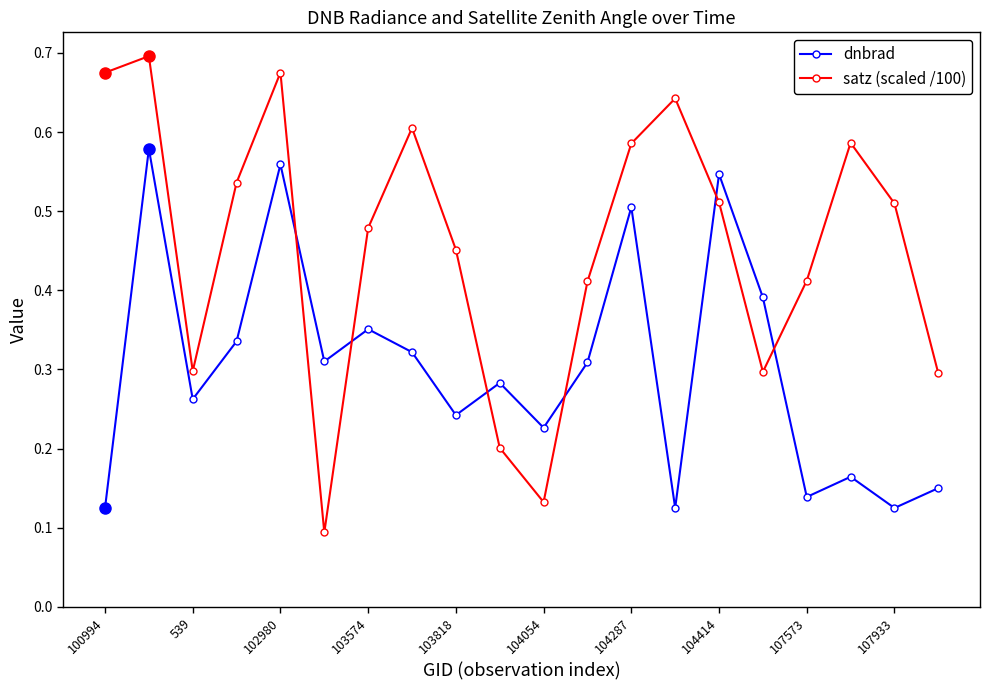

How many dnbrad values are between 0 and 1?

20